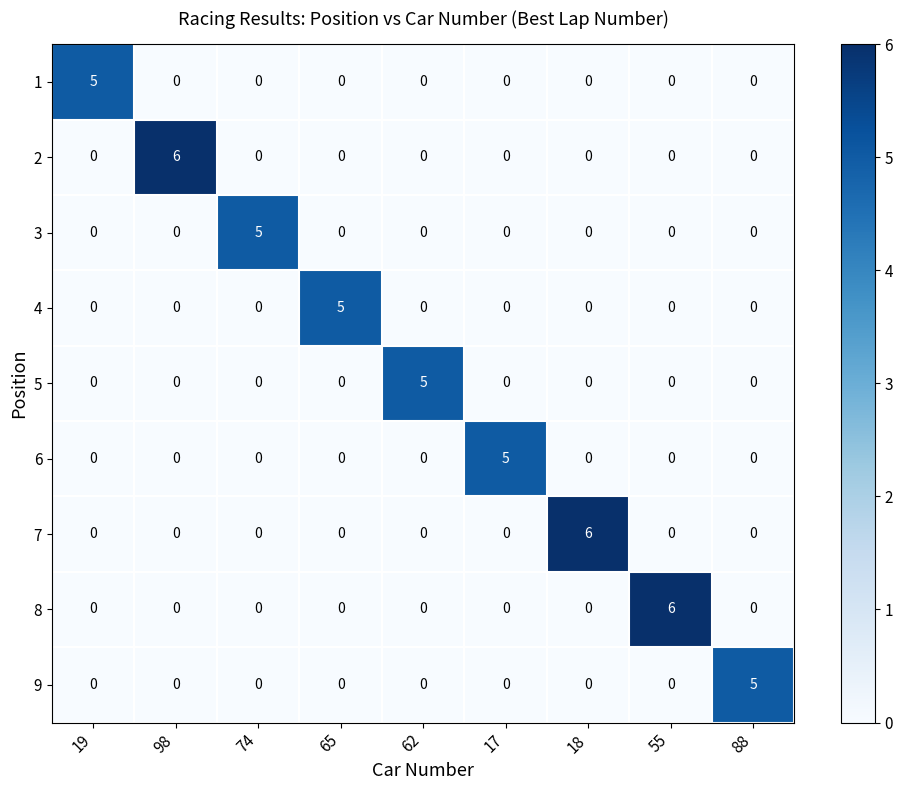

What is the difference between the maximum and second lowest values in the 8 series?

6